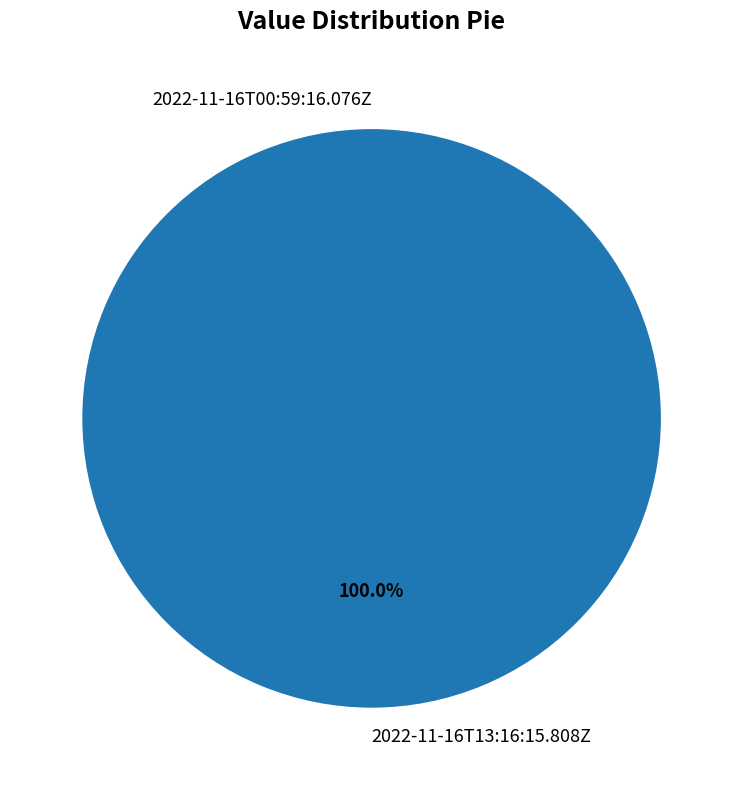

To the nearest percent, what percentage of the pie is 2022-11-16T13:16:15.808Z?

100%